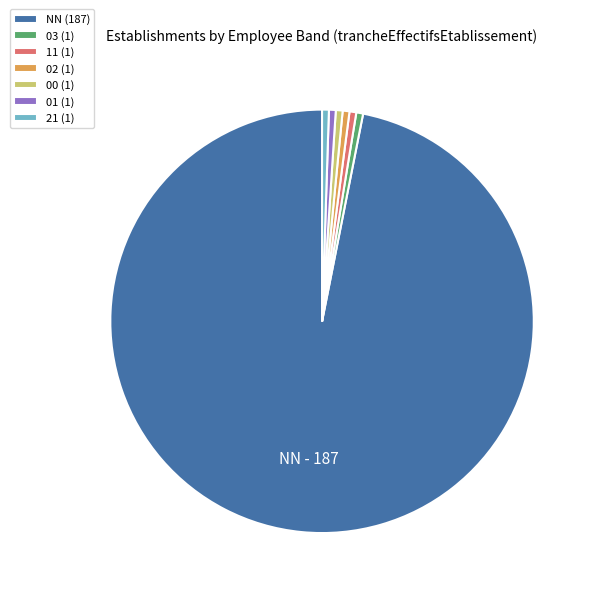

Is it true that 03 is 11% of the pie?

False